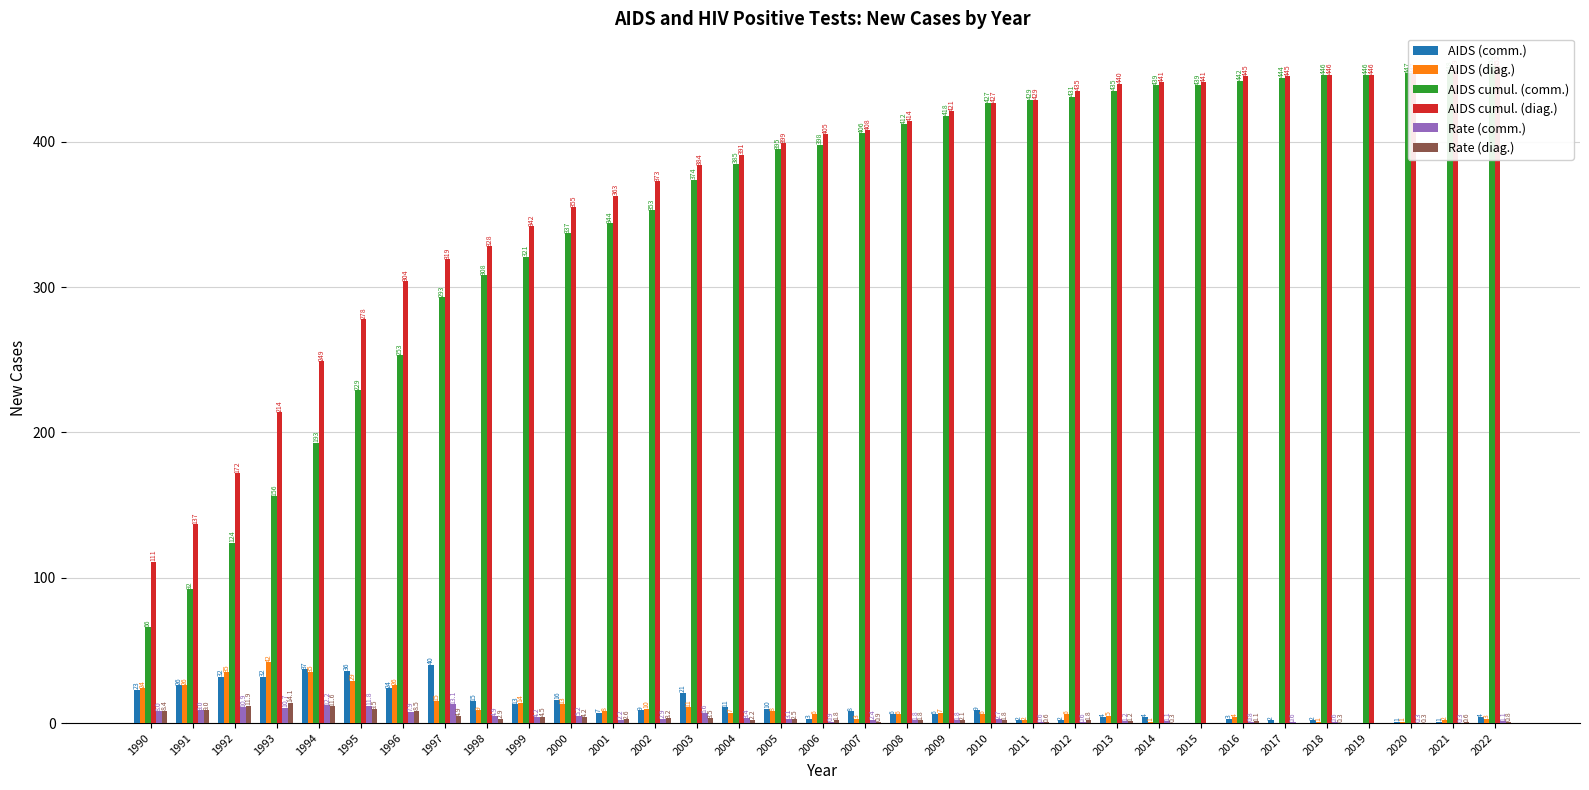

How many groups of bars are there?

33